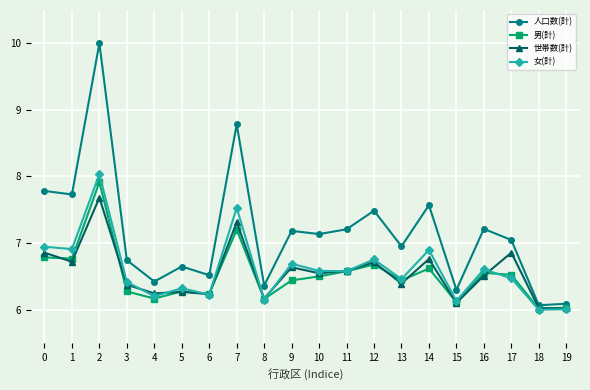

What is the spread (max minus min) of values at 1?

1.0